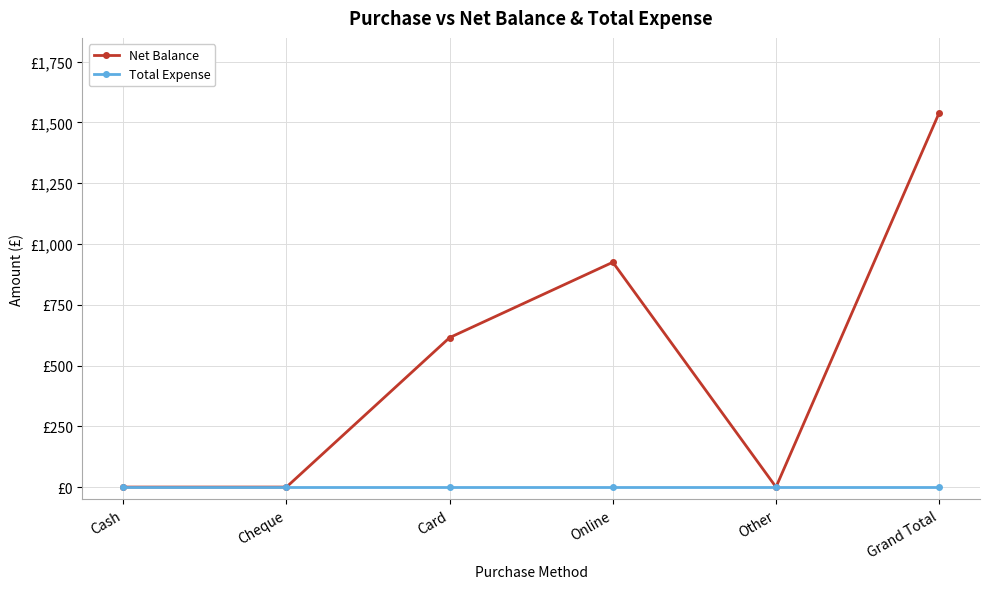

True or false: Net Balance and Total Expense intersect in this chart.

False